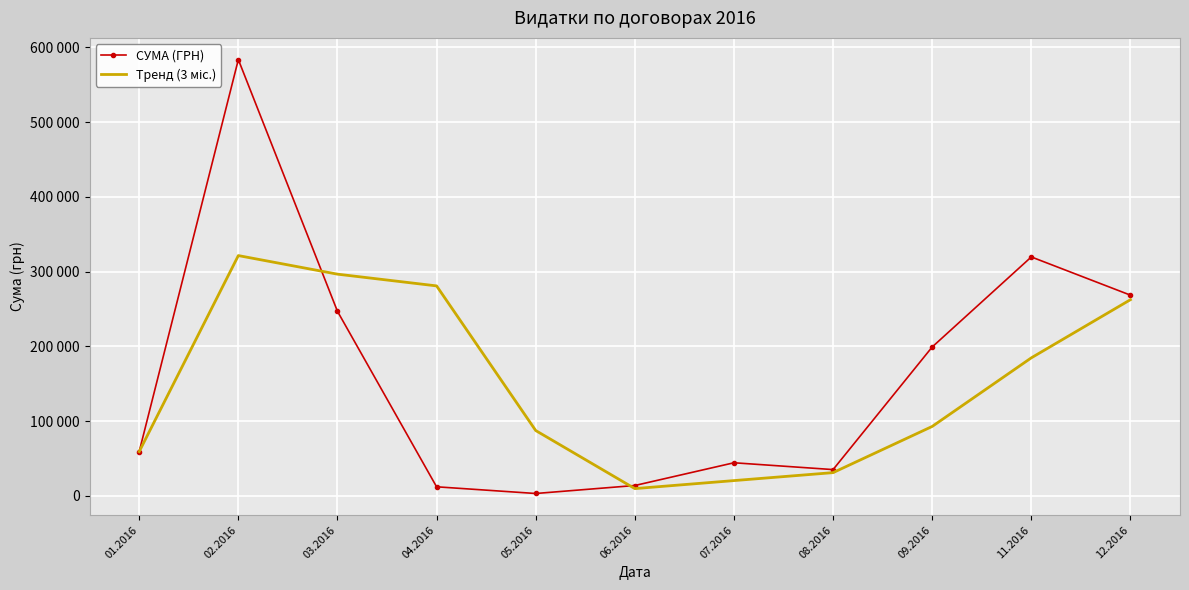

What is the label of the 6th point from the right?

06.2016